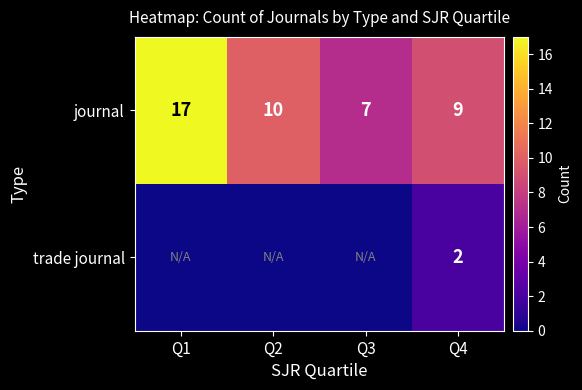

What is the spread (max minus min) of values at Q2?

10